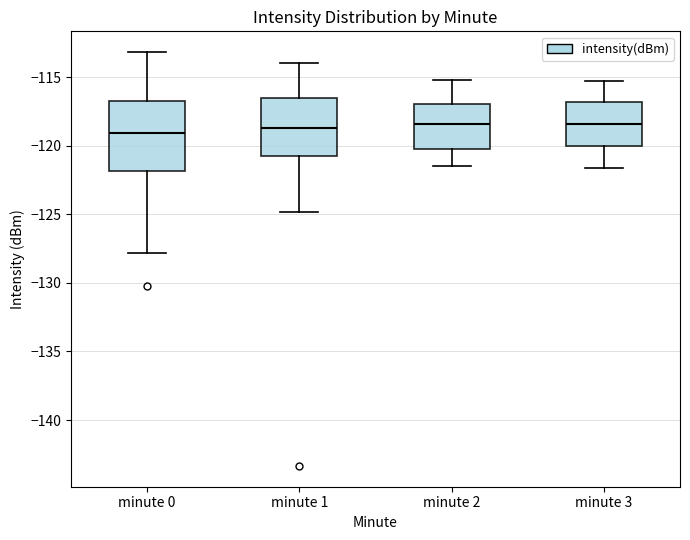

Which box is the tallest, from its lower edge to its upper edge?

minute 0